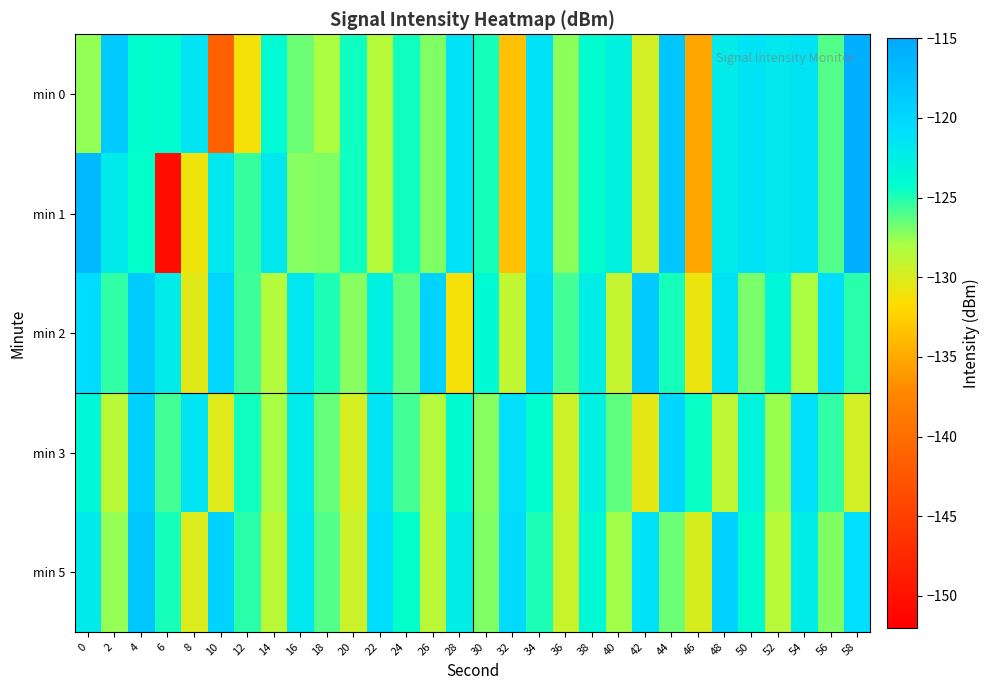

What is the maximum value shown in the chart?

-115.6